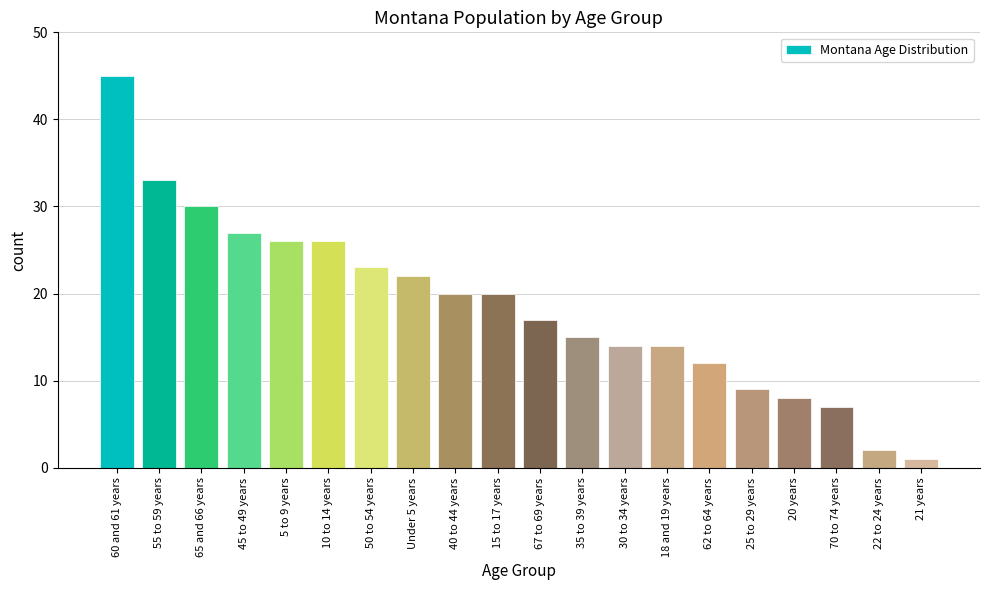

Reading right to left, list all the values displayed in this chart.

1	2	7	8	9	12	14	14	15	17	20	20	22	23	26	26	27	30	33	45